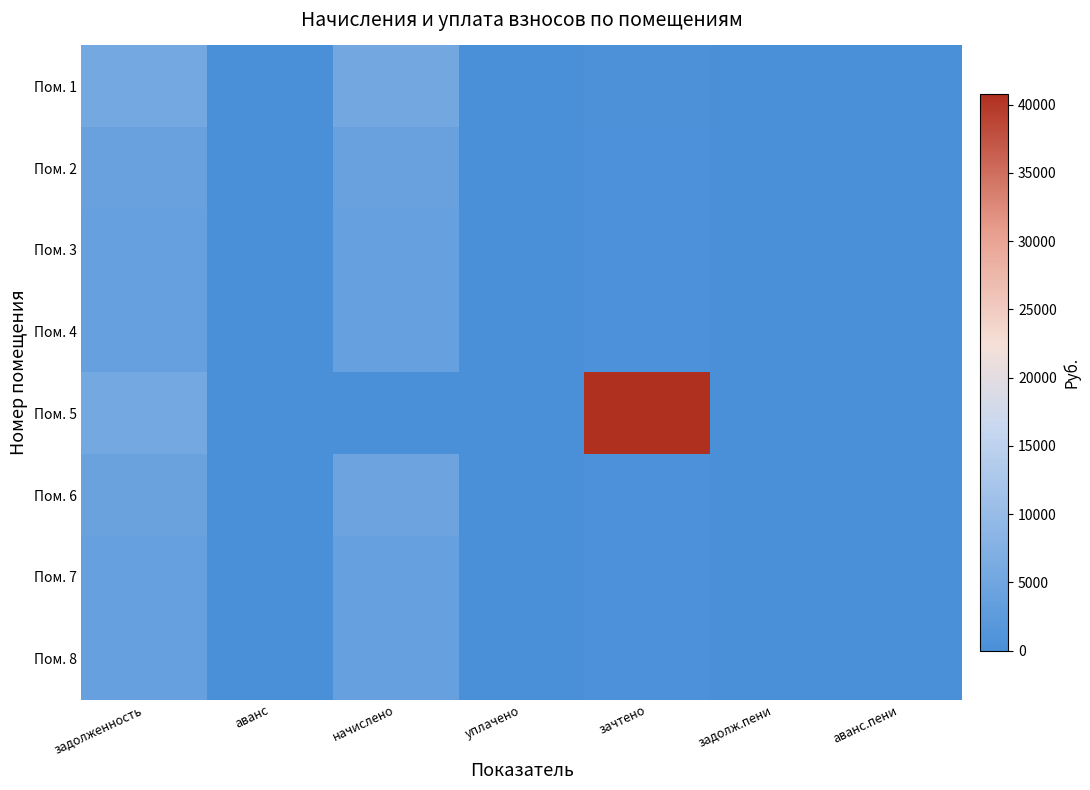

Which category has the highest value across all series?

зачтено